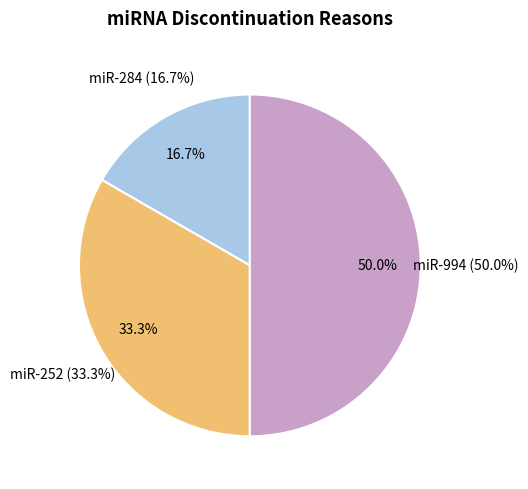

True or false: miR-994 accounts for 50% of the total.

True